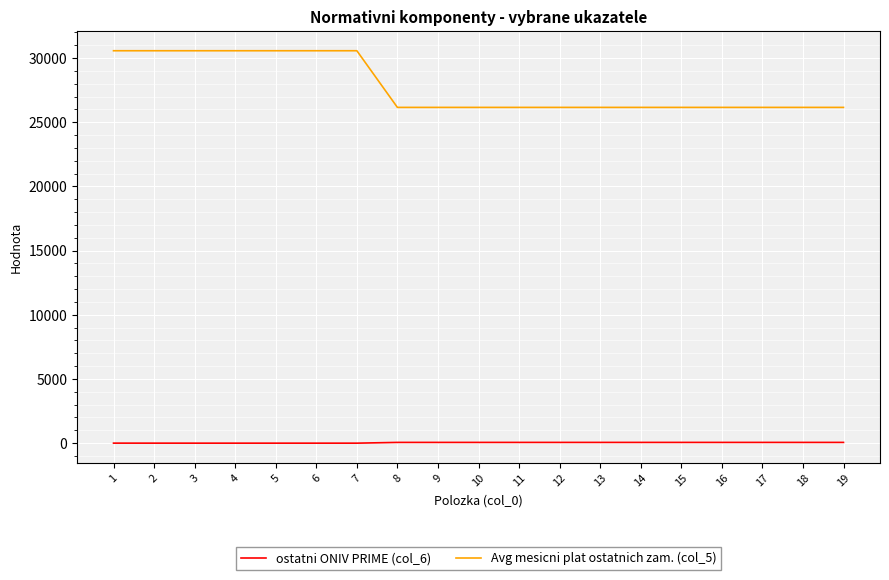

The value of Avg mesicni plat ostatnich zam. (col_5) at 18 is 7191. True or false?

False